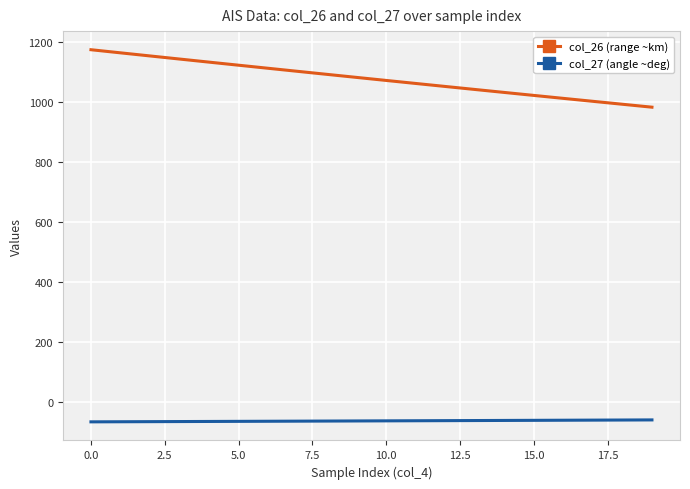

True or false: col_27 (angle ~deg) and col_26 (range ~km) cross at least once.

False